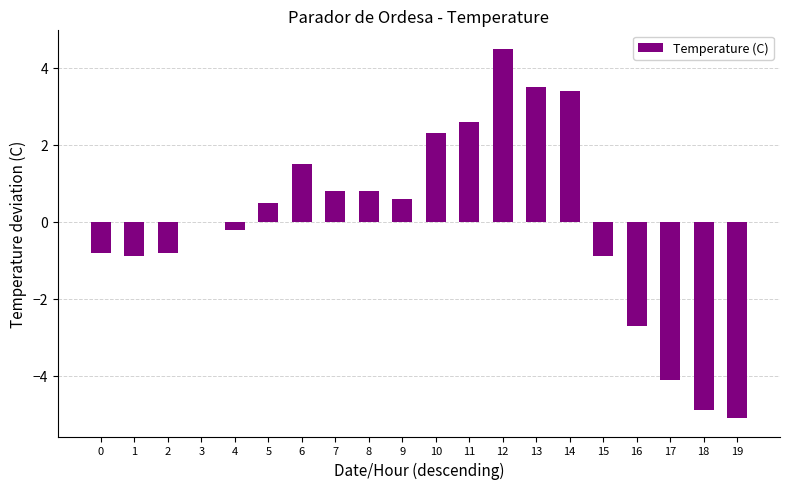

Read the value at 16.

-2.7